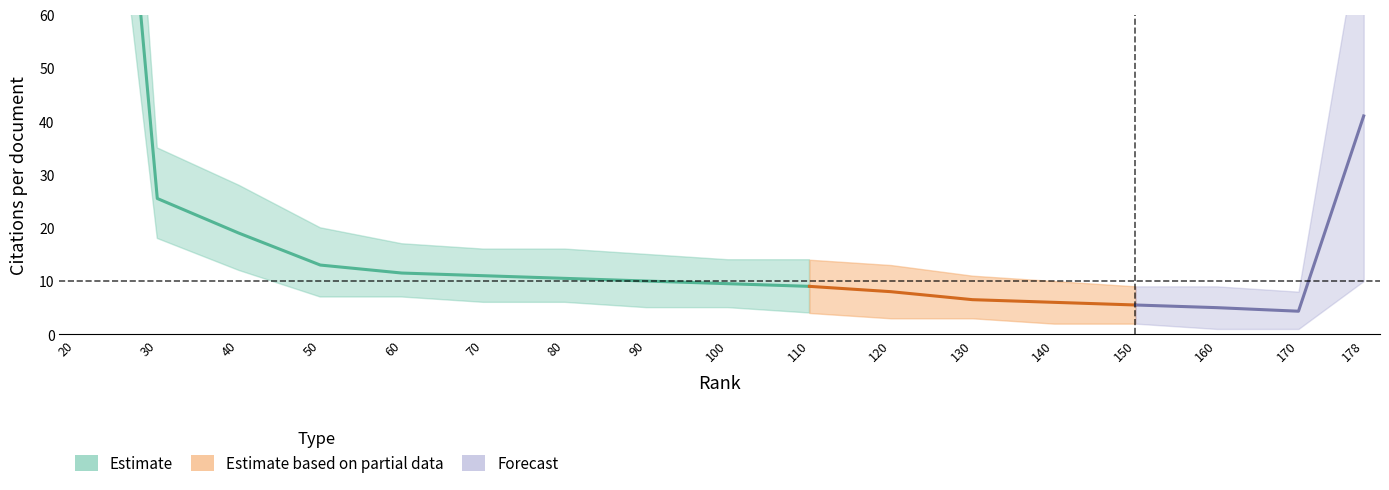

What is the value of the Citations per doc lower point at the 2nd from the left?

18.0